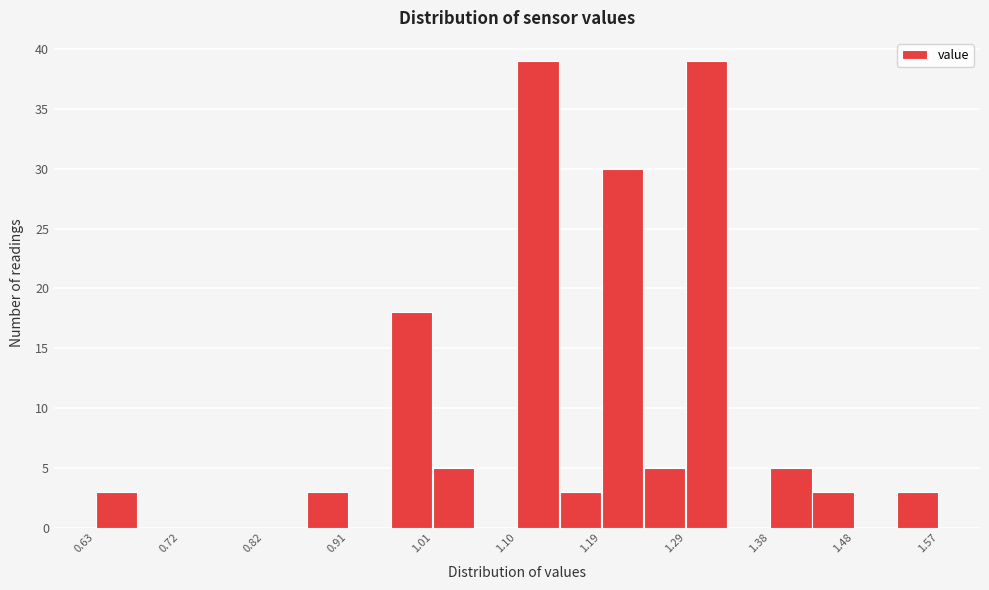

Reading left to right, transcribe this chart: for each bar, give the range it covers on the x-axis and its height. Neither the bar edges nor the heights are printed on the chart, so give them approximately, as read against the axes.

0.630 to 0.677: 3
0.677 to 0.724: 0
0.724 to 0.771: 0
0.771 to 0.818: 0
0.818 to 0.865: 0
0.865 to 0.912: 3
0.912 to 0.959: 0
0.959 to 1.006: 18
1.006 to 1.053: 5
1.053 to 1.100: 0
1.100 to 1.147: 39
1.147 to 1.194: 3
1.194 to 1.241: 30
1.241 to 1.288: 5
1.288 to 1.335: 39
1.335 to 1.382: 0
1.382 to 1.429: 5
1.429 to 1.476: 3
1.476 to 1.523: 0
1.523 to 1.570: 3